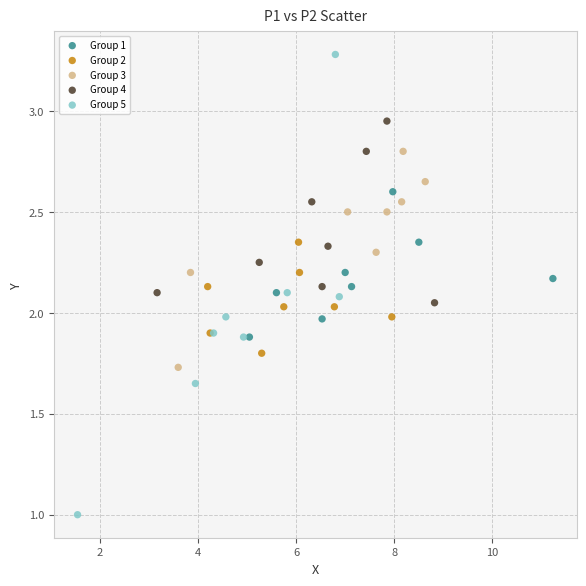

Which series reaches the minimum Y coordinate?

Group 5